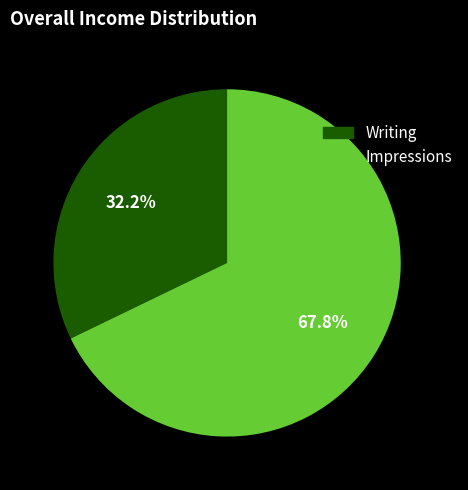

Does Writing account for over 50% of the chart?

No